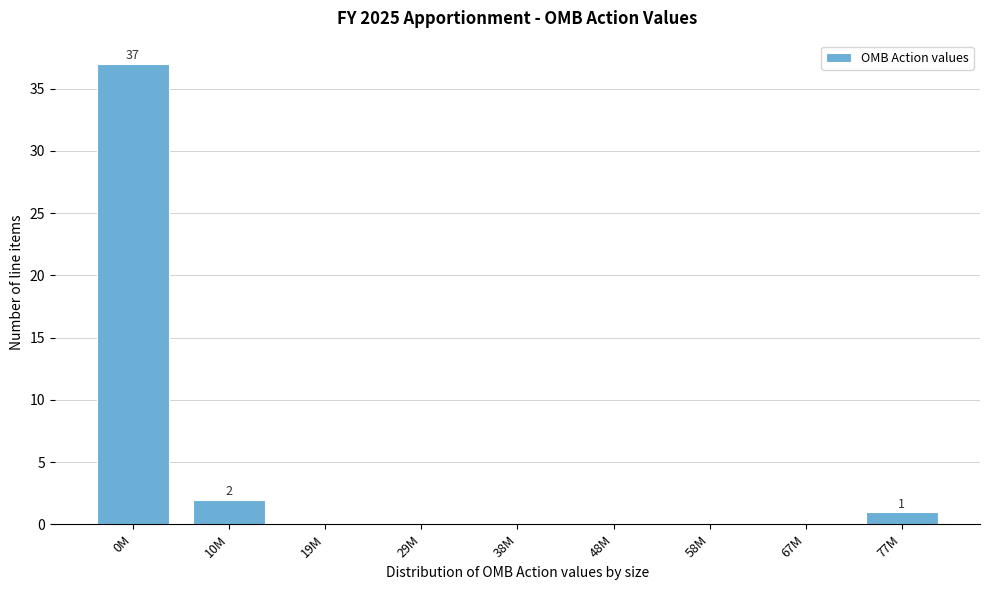

Reading left to right, extract all data points from this chart.

0M=37	10M=2	19M=0	29M=0	38M=0	48M=0	58M=0	67M=0	77M=1